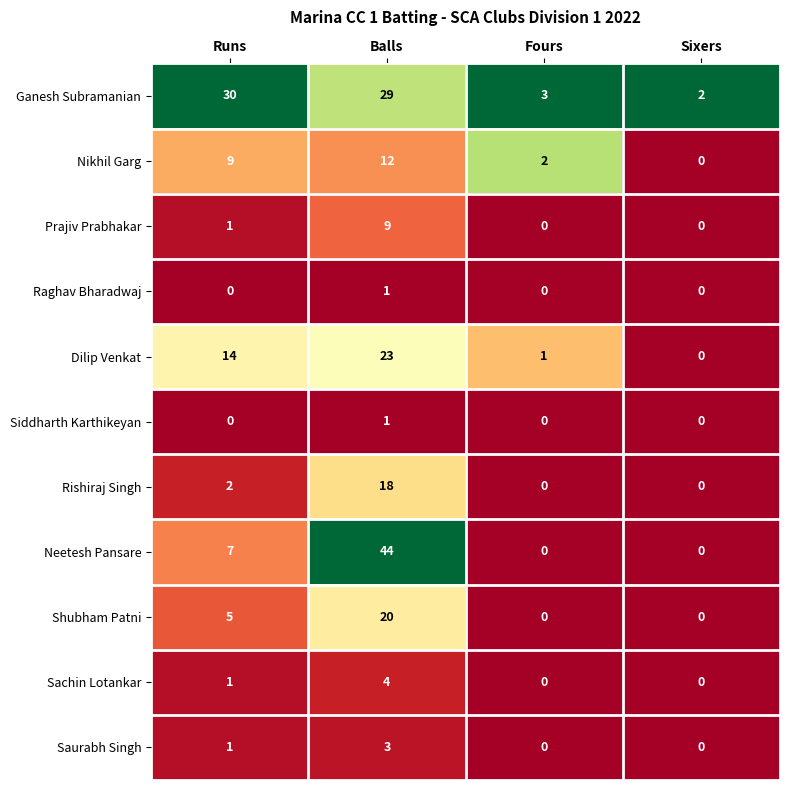

The Prajiv Prabhakar series shows 0 at Fours. True or false?

True